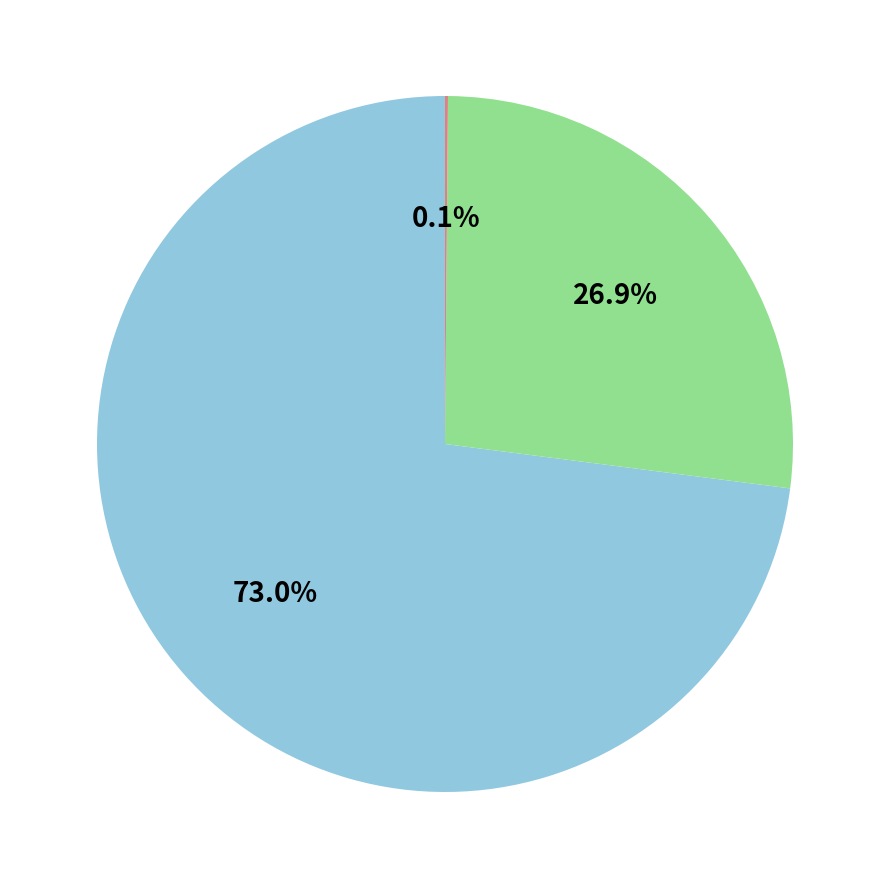

Is there a majority slice in this chart?

Yes